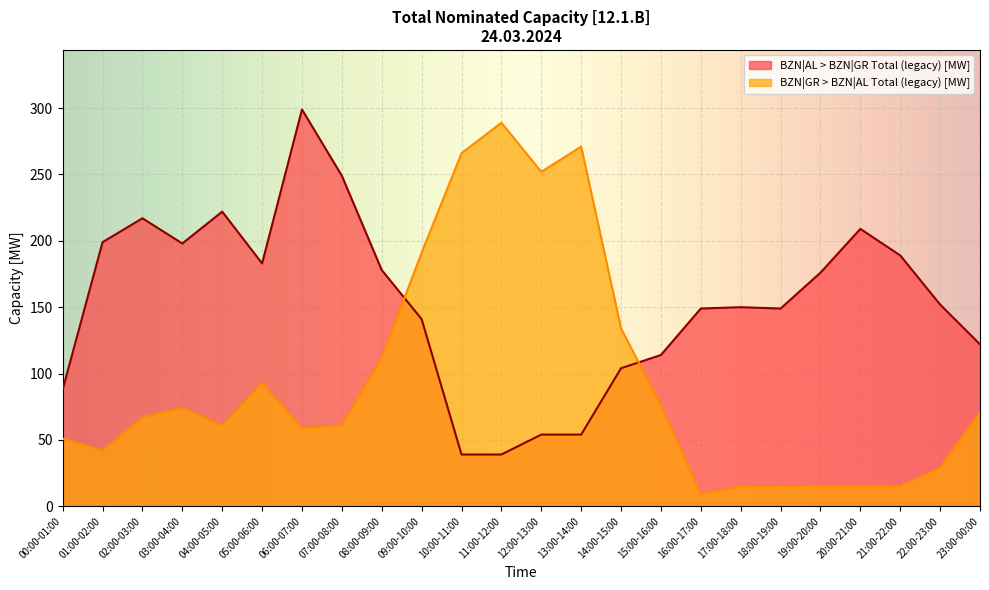

Which has a higher value, 06:00-07:00 or 15:00-16:00?

06:00-07:00